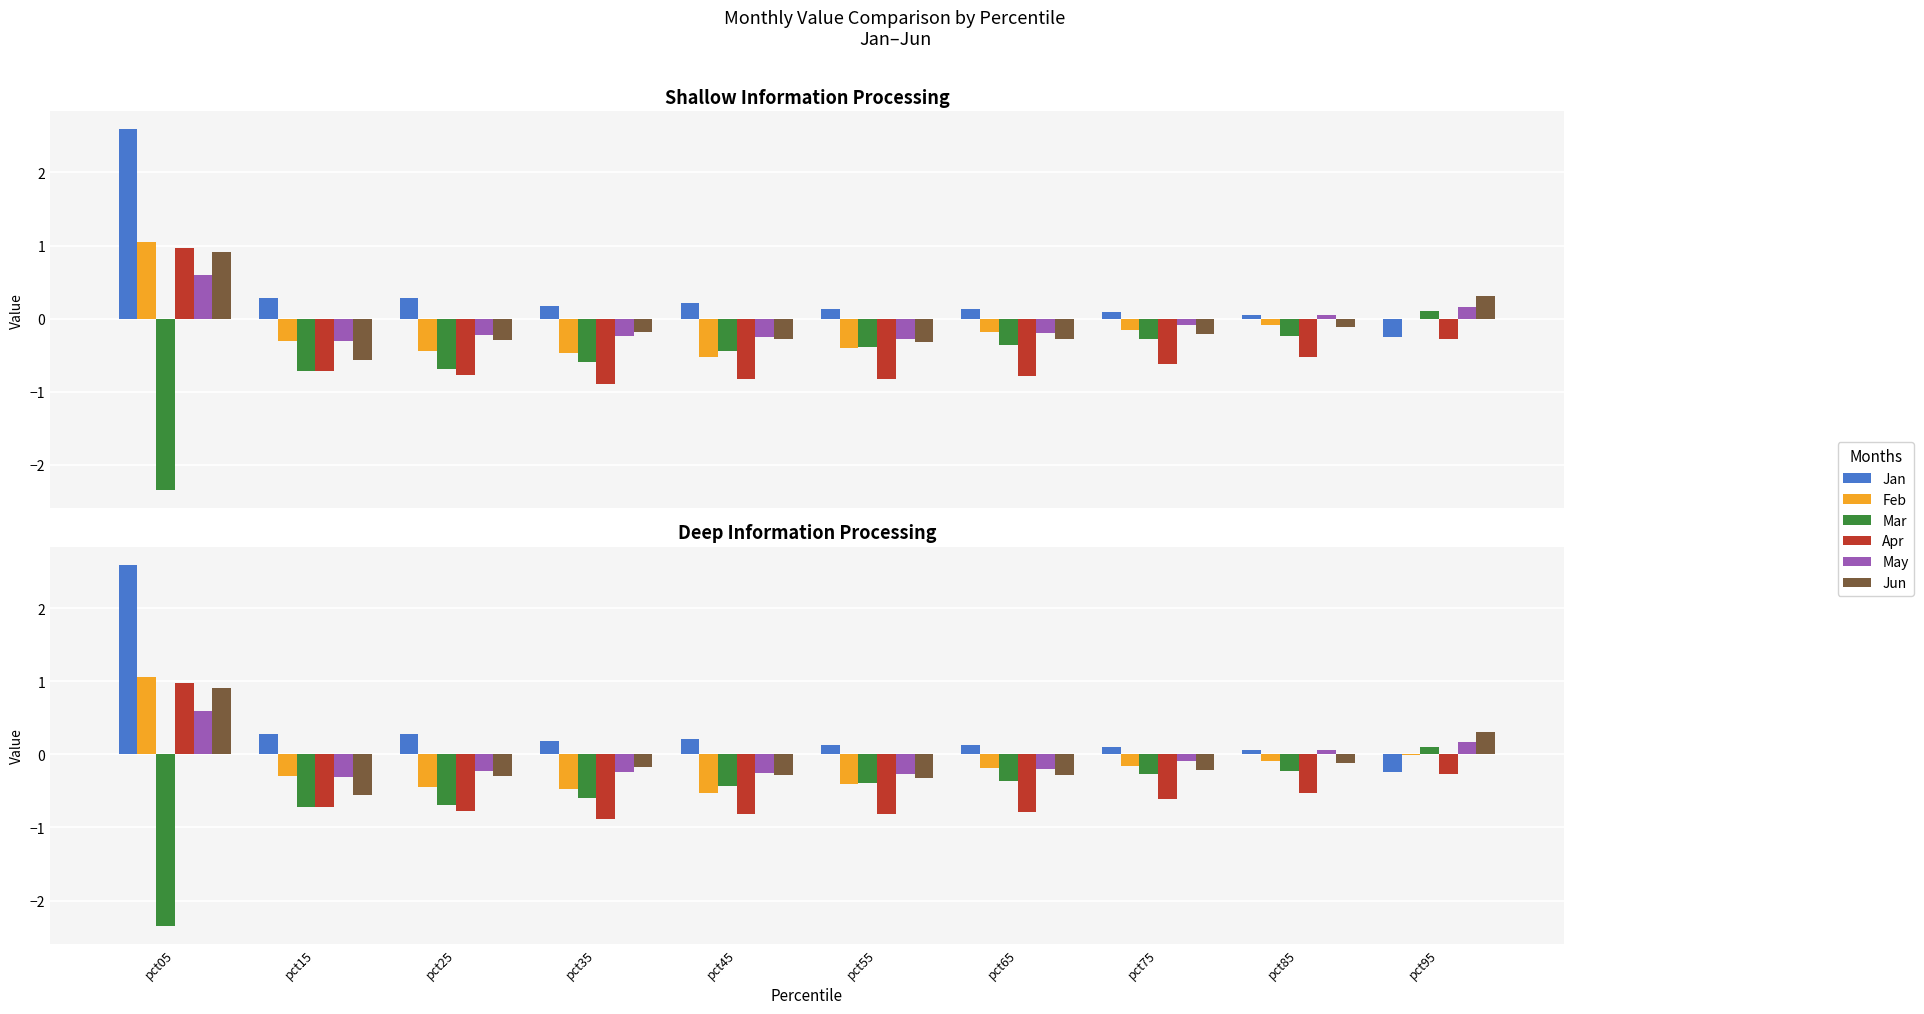

How many values in the Jun series are below 0?

8